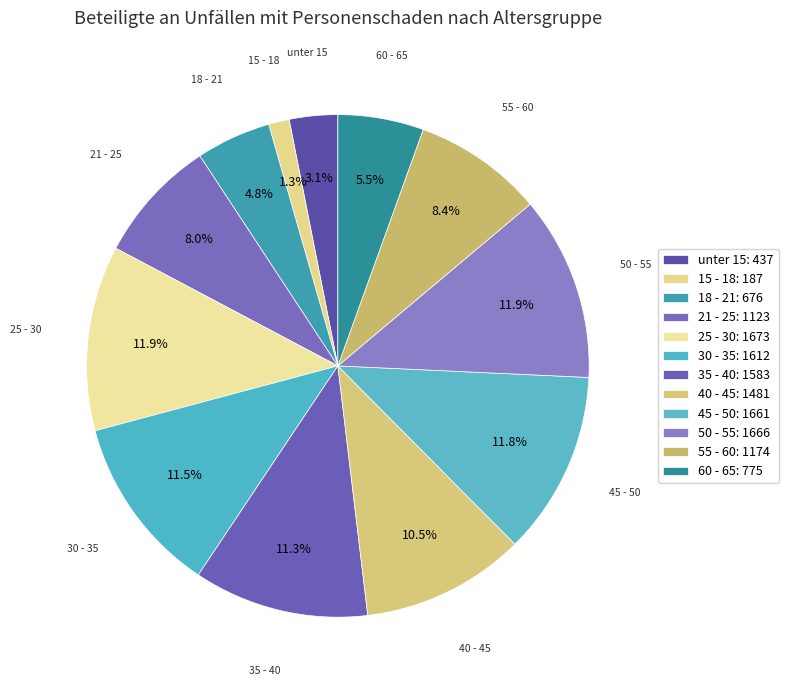

What is the total percentage of 15 - 18 and 18 - 21?

6.1%